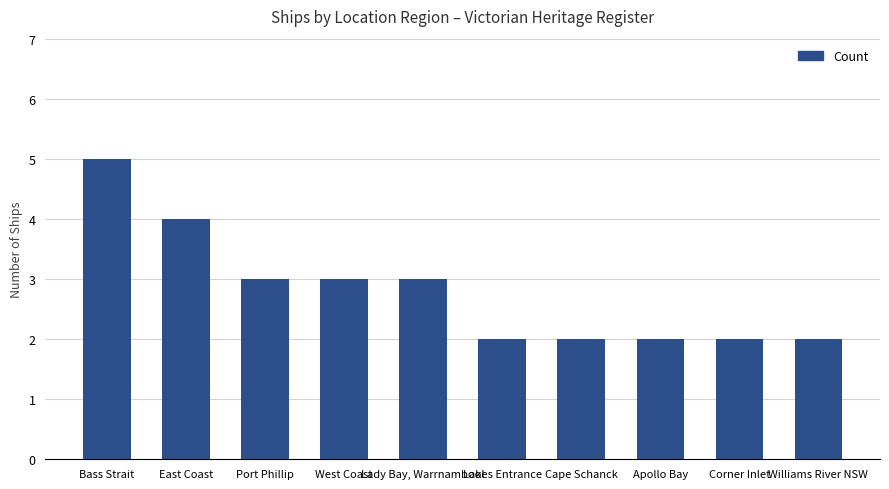

What is the sum of all values?

28